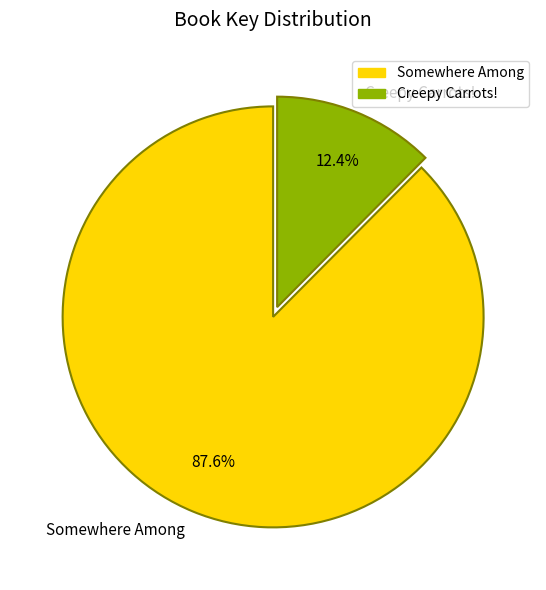

To the nearest percent, what is the average slice percentage?

50%